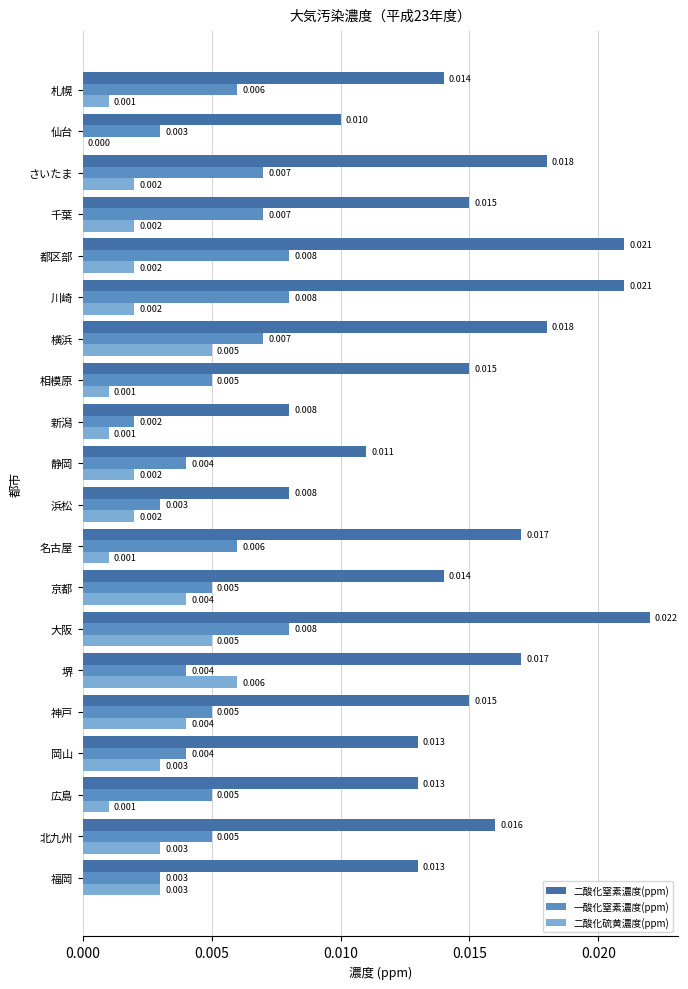

How many values in 二酸化硫黄濃度(ppm) are above zero?

19